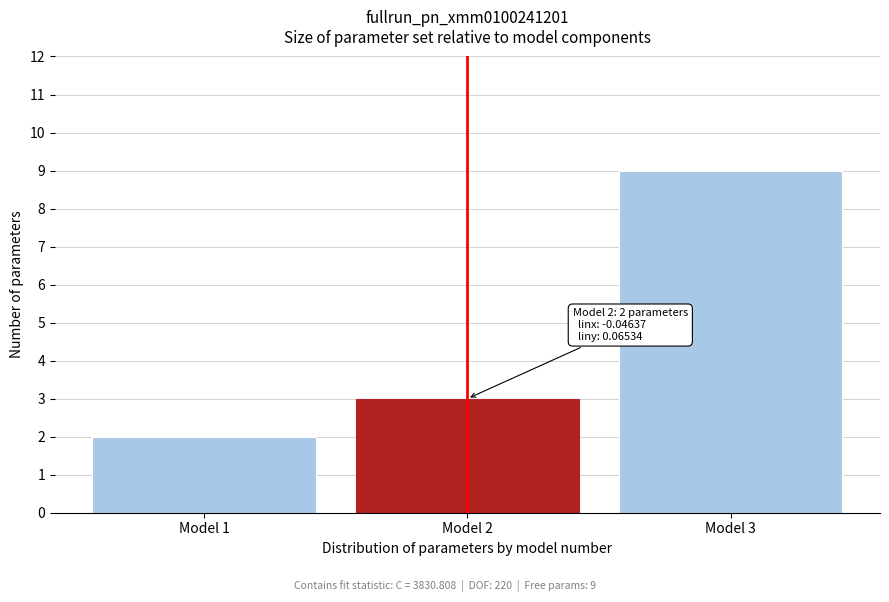

Which range on the x-axis has the tallest bar?

2.5 to 3.5